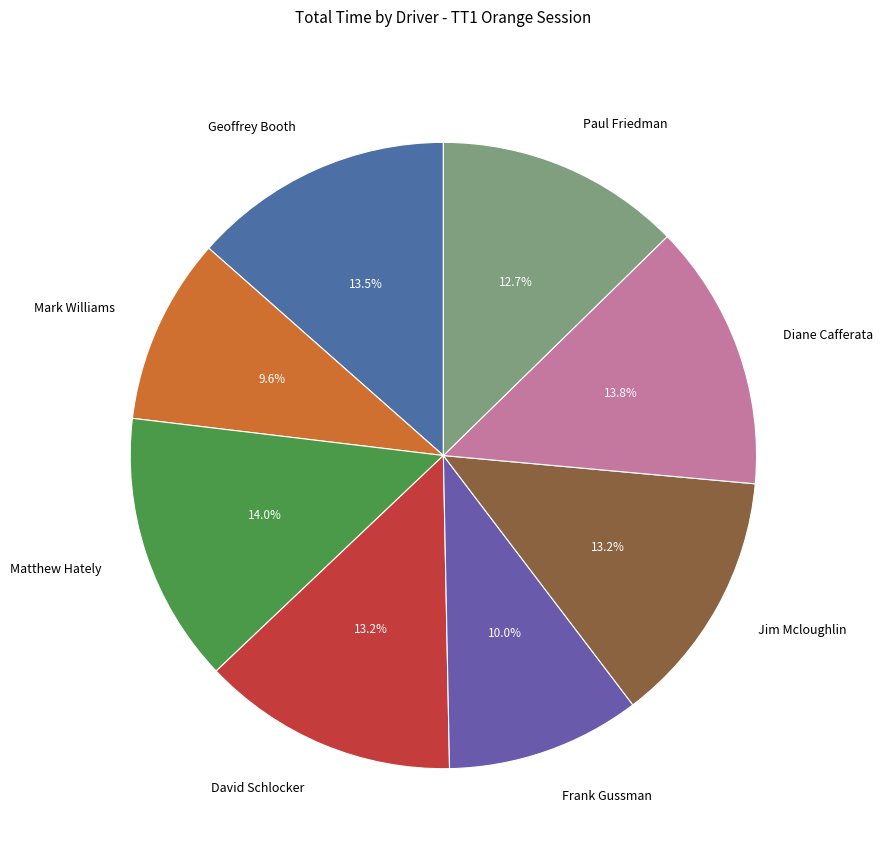

True or false: Diane Cafferata accounts for 21% of the total.

False